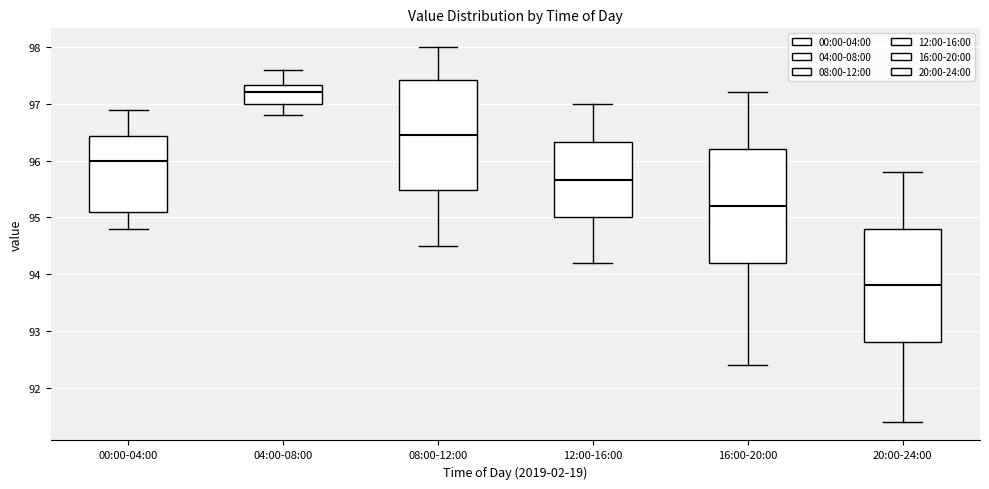

Reading left to right, read every box against the y-axis: the position of its median line, the range the box covers, and the ends of its whiskers. The values are not printed on the chart, so give them approximately, as read against the axis.

00:00-04:00: median 96.0, box 95.1 to 96.4, whiskers 94.8 to 96.9
04:00-08:00: median 97.2, box 97.0 to 97.3, whiskers 96.8 to 97.6
08:00-12:00: median 96.5, box 95.5 to 97.4, whiskers 94.5 to 98.0
12:00-16:00: median 95.7, box 95.0 to 96.3, whiskers 94.2 to 97.0
16:00-20:00: median 95.2, box 94.2 to 96.2, whiskers 92.4 to 97.2
20:00-24:00: median 93.8, box 92.8 to 94.8, whiskers 91.4 to 95.8